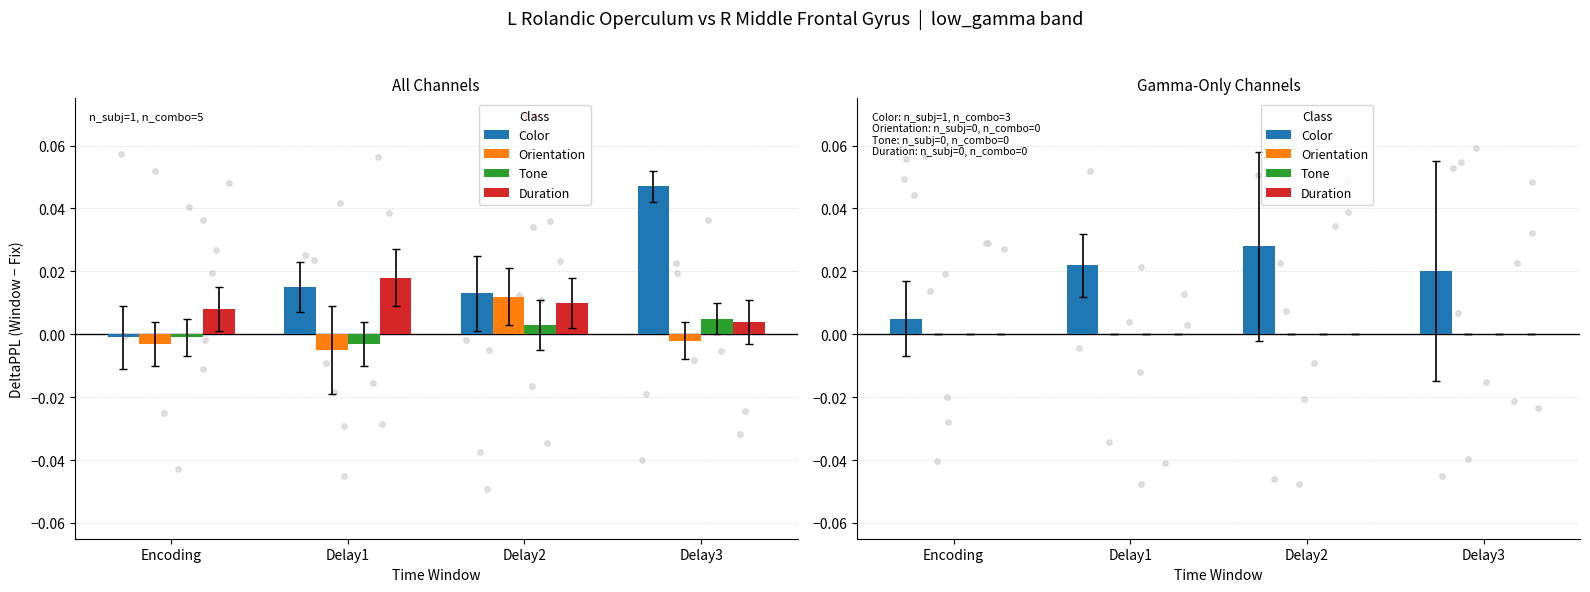

At which category is the sum across all series the highest?

Delay2